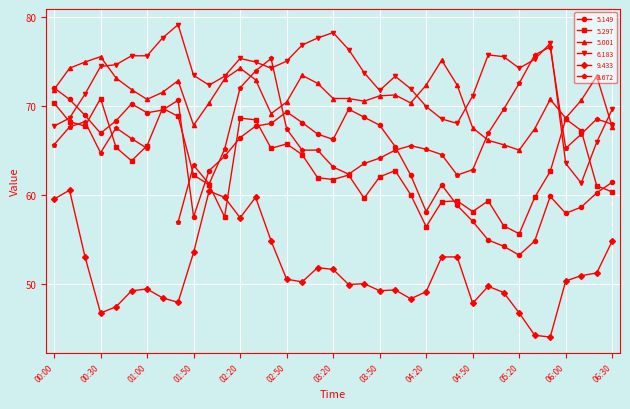

How many data points in   5.297 are less than 62?

16